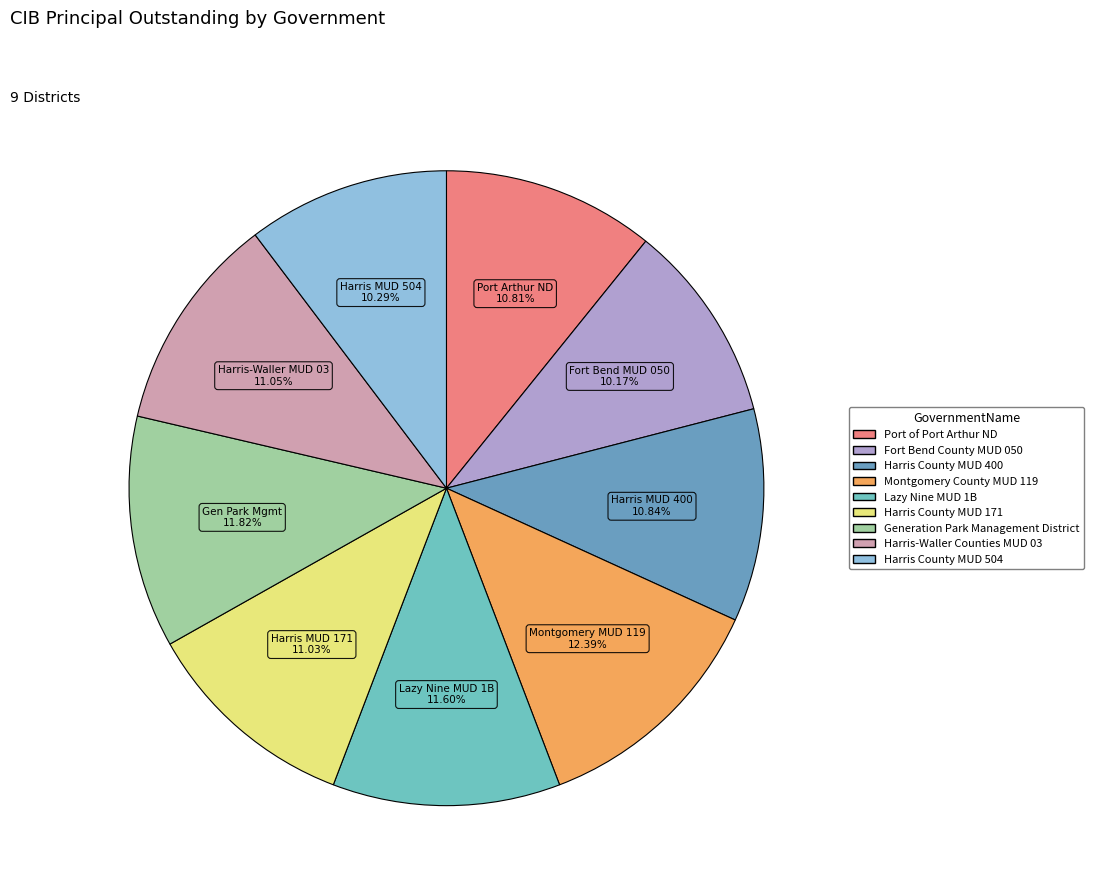

To the nearest percent, what is the difference between the largest and smallest slice percentages?

2%